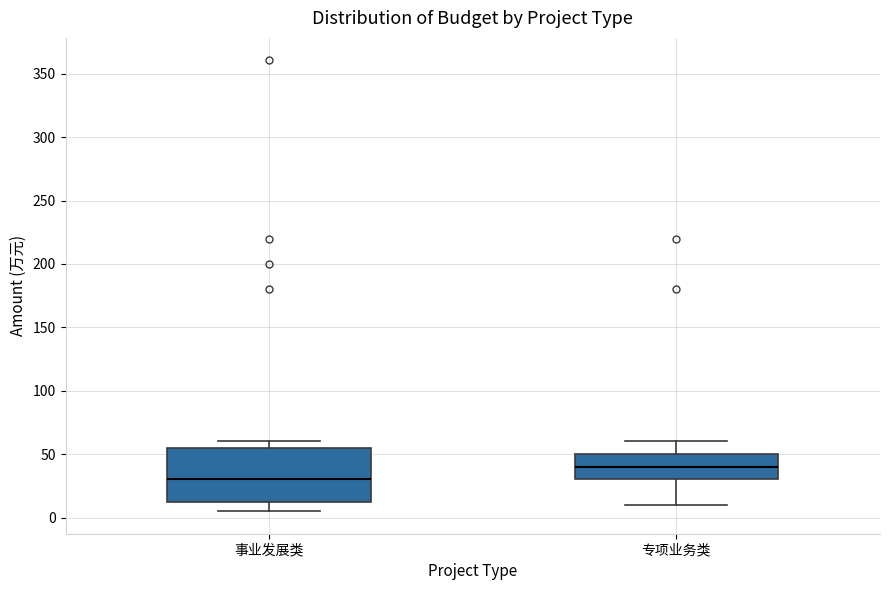

Reading left to right, transcribe this box plot: for each box, give where its median line is, the range the box spans, and where its two whiskers end, as read against the y-axis. The values are not printed on the chart, so give them approximately, as read against the axis.

事业发展类: median 30, box 15 to 55, whiskers 5 to 60
专项业务类: median 40, box 30 to 50, whiskers 10 to 60